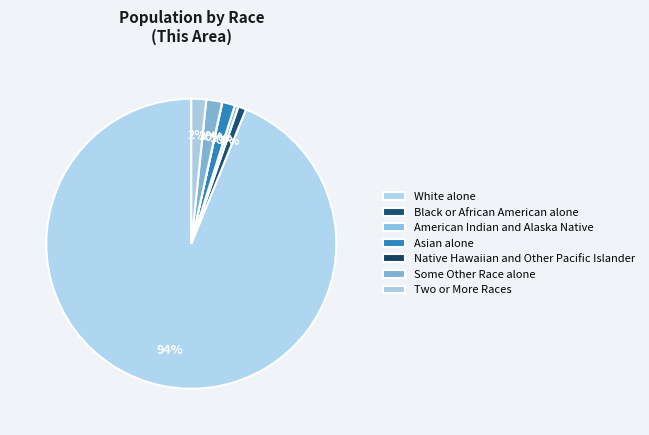

What percentage is the Two or More Races slice, to the nearest percent?

2%